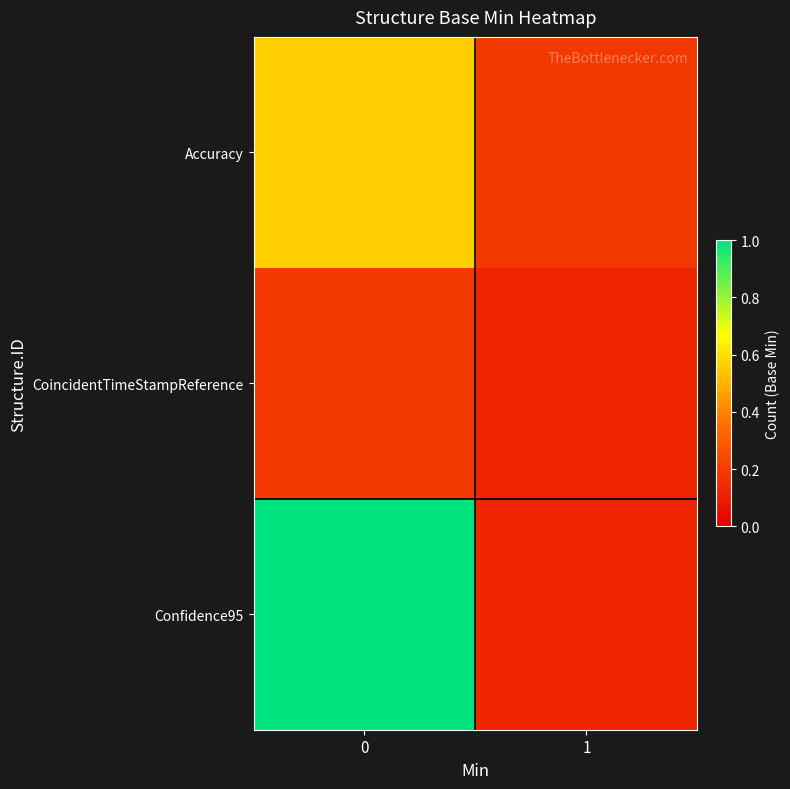

Reading right to left, extract all data points from this chart.

Accuracy: 1=0.2	0=0.6
CoincidentTimeStampReference: 1=0.1	0=0.2
Confidence95: 1=0.1	0=1.0